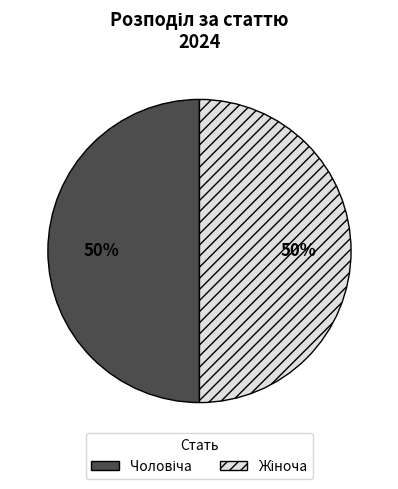

To the nearest percent, what is the average slice percentage?

50%